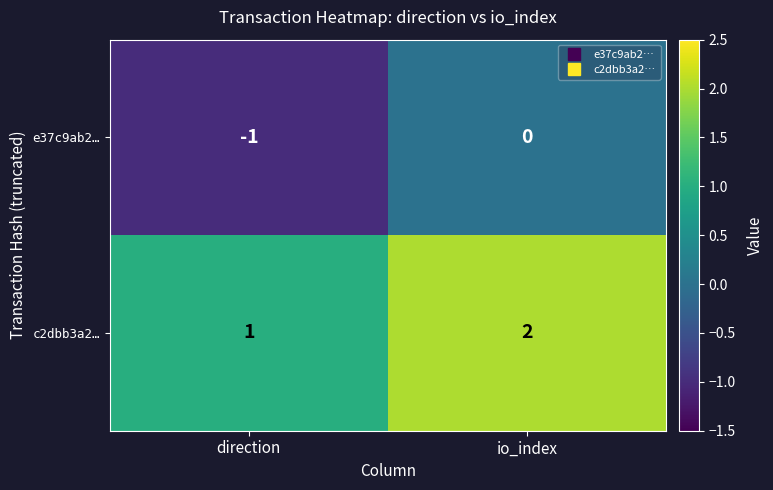

At io_index, list the series in order from largest to smallest.

c2dbb3a2…, e37c9ab2…